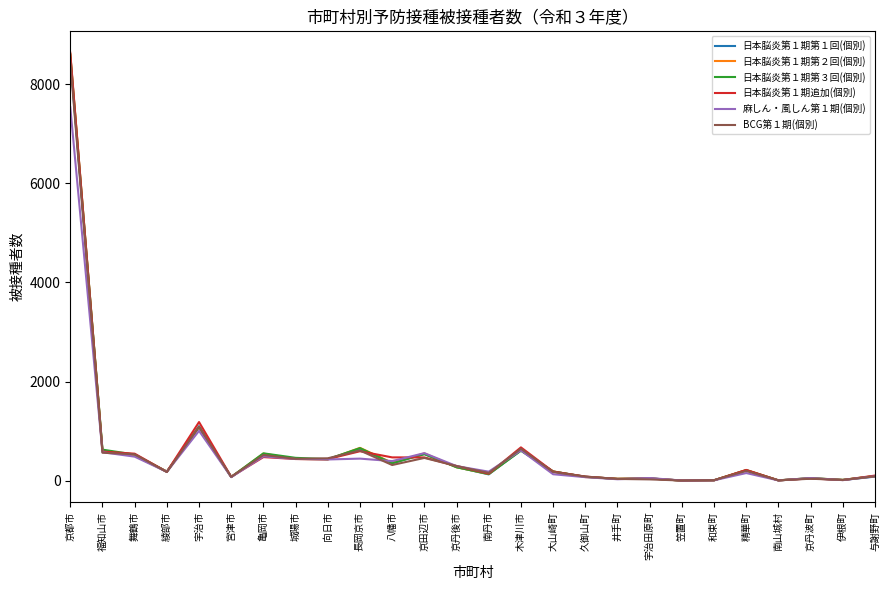

At which category is the sum across all series the highest?

京都市